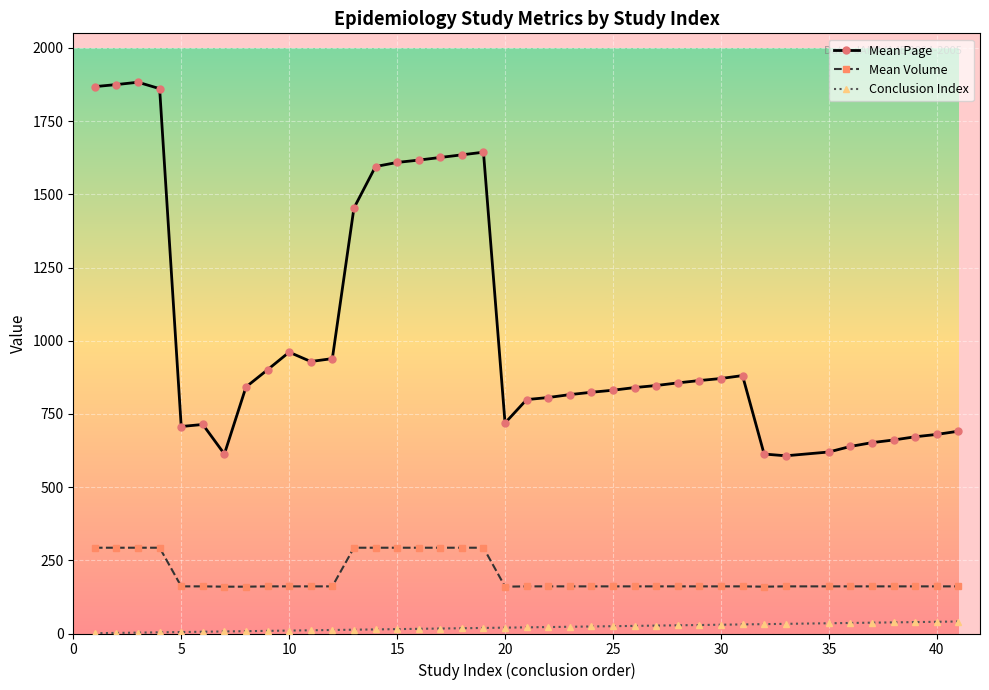

Which series has the largest total across all categories?

Mean Page